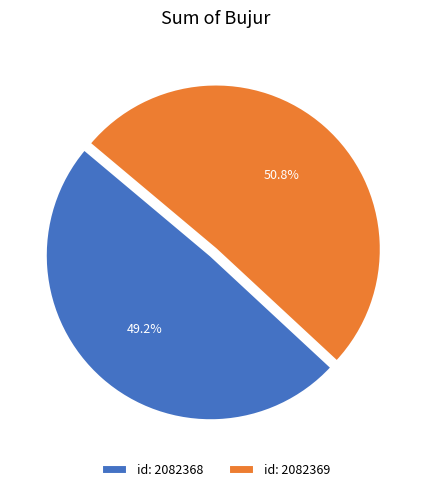

Rank the categories by value from lowest to highest.

id: 2082368, id: 2082369